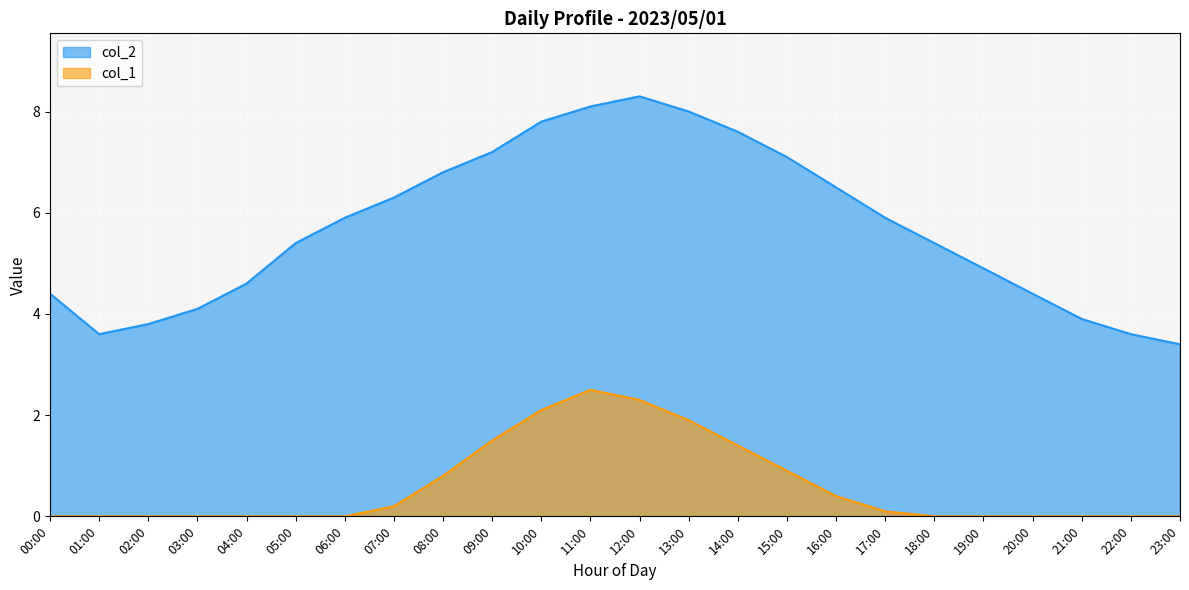

The col_1 series shows -1.0 at 19:00. True or false?

False